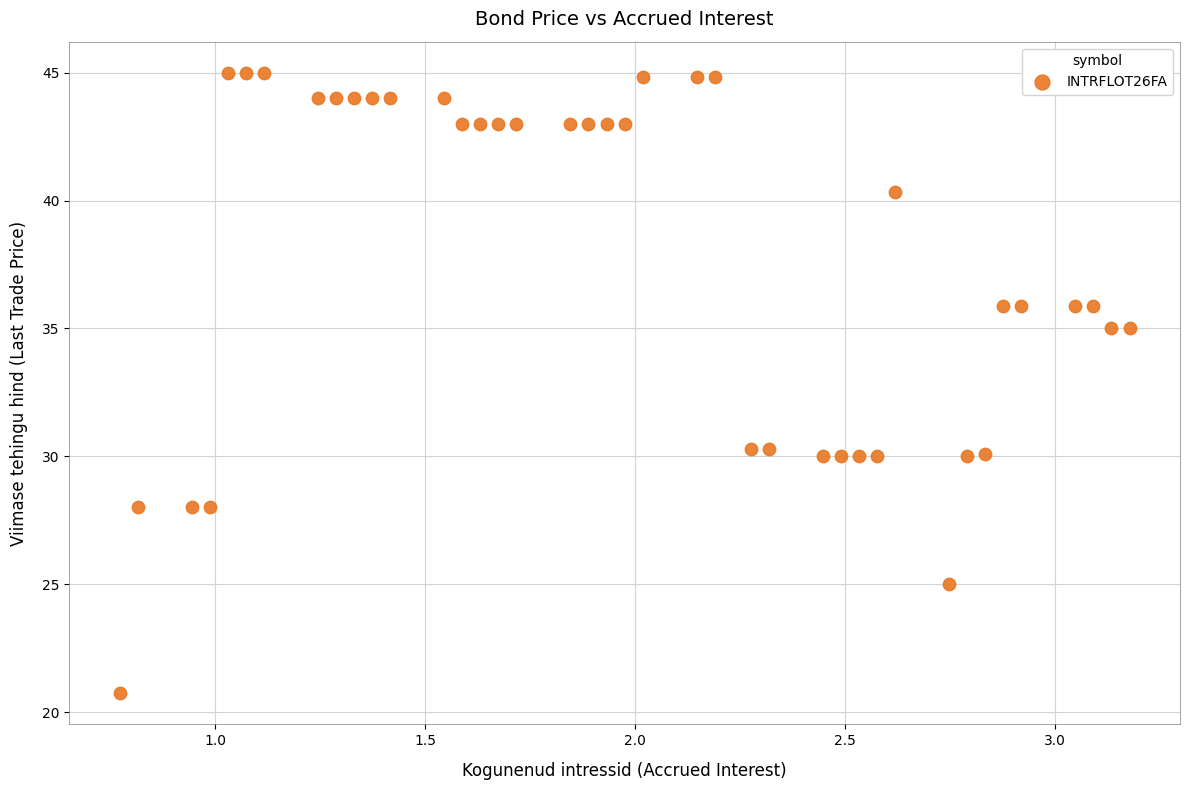

What is the range of Y values (max minus min)?

24.3